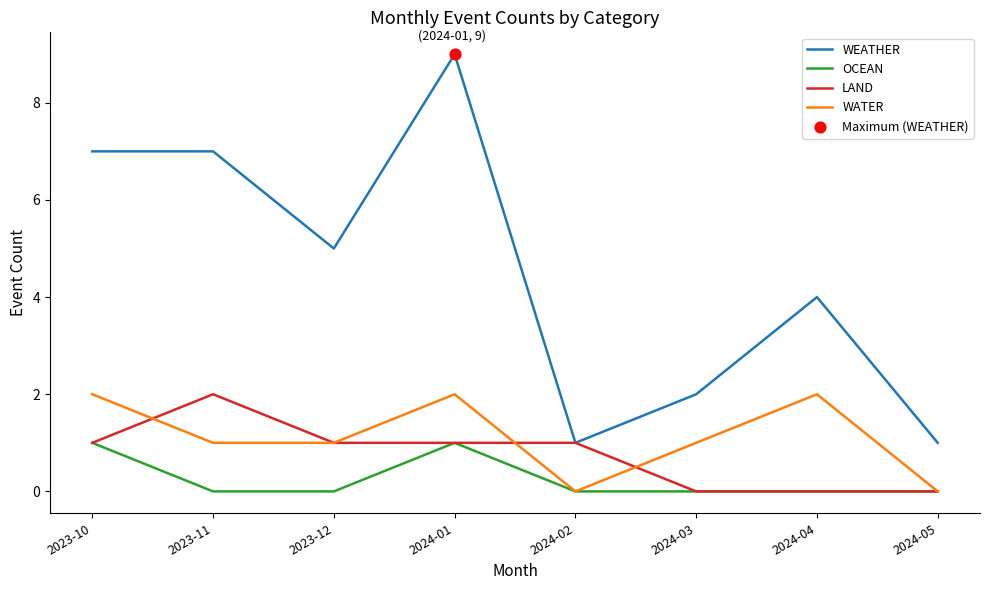

The value of LAND at 2023-12 is 2. True or false?

False